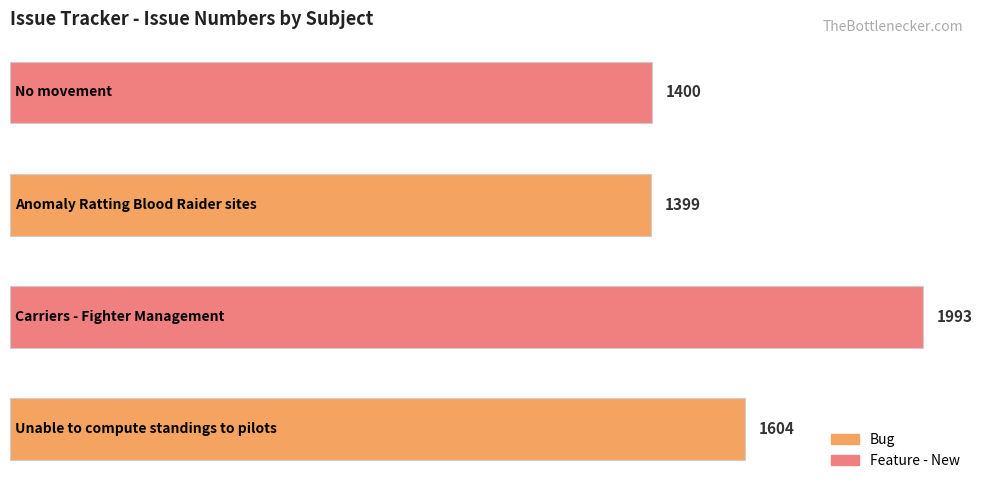

What is the greatest value displayed?

1993